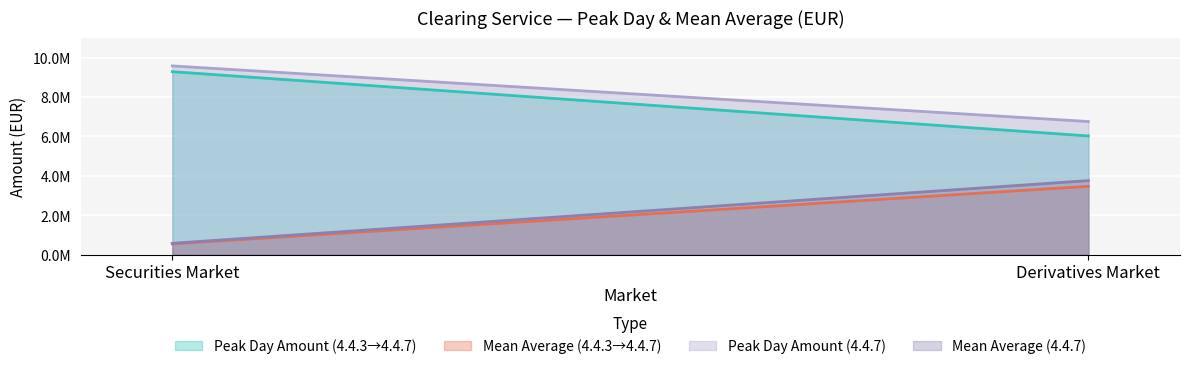

Reading left to right, list all the values displayed in this chart.

PeakDay_SecuritiesMarket: 4.4.3=9281289.7	4.4.7=9573359.3
MeanAvg_SecuritiesMarket: 4.4.3=540939.2	4.4.7=568698.7
PeakDay_DerivativesMarket: 4.4.3=6017880.5	4.4.7=6750360.7
MeanAvg_DerivativesMarket: 4.4.3=3462475.6	4.4.7=3751201.0